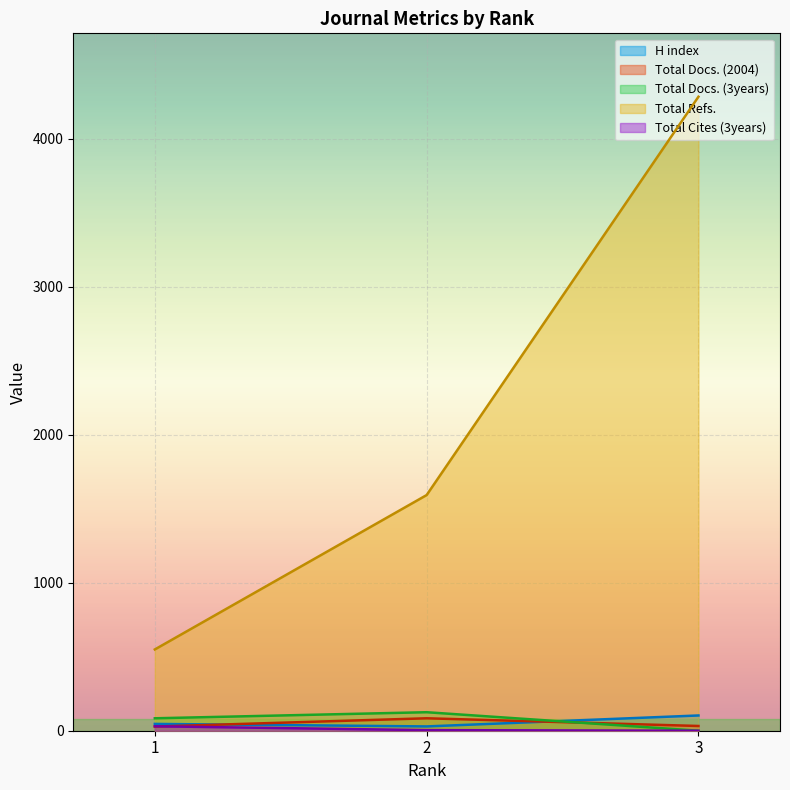

How many data points does each series have?

3